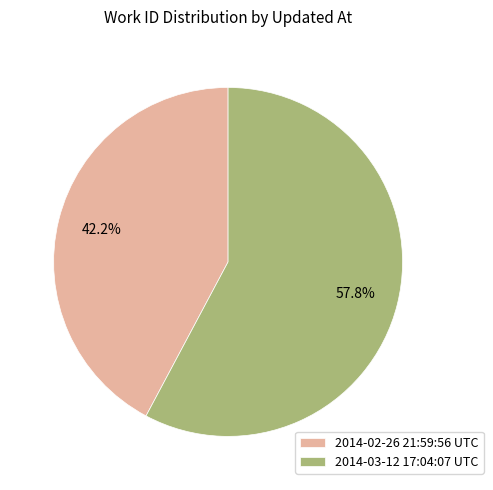

Combined, do 2014-03-12 17:04:07 UTC and 2014-02-26 21:59:56 UTC account for over 50%?

Yes